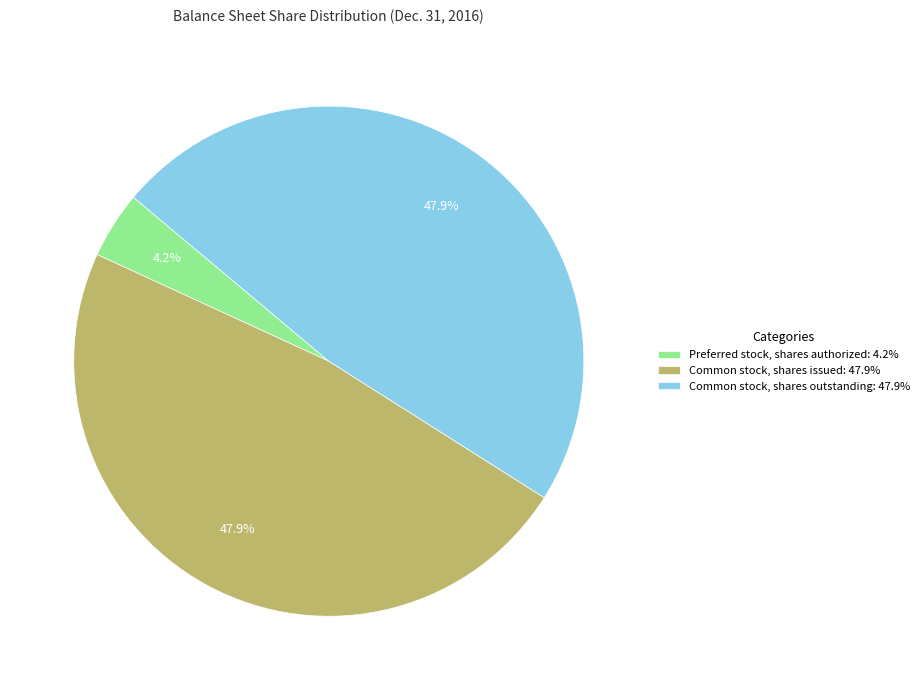

Between Preferred stock, shares authorized and Common stock, shares outstanding, which is larger?

Common stock, shares outstanding